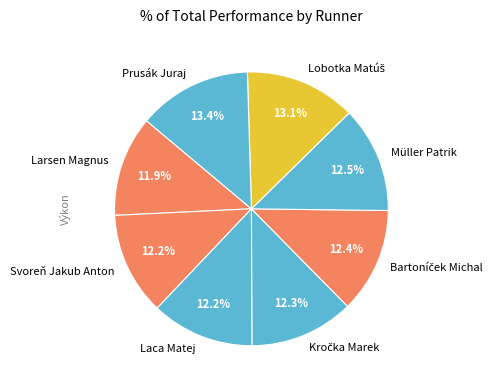

What percentage is NOT represented by Laca Matej?

87.8%